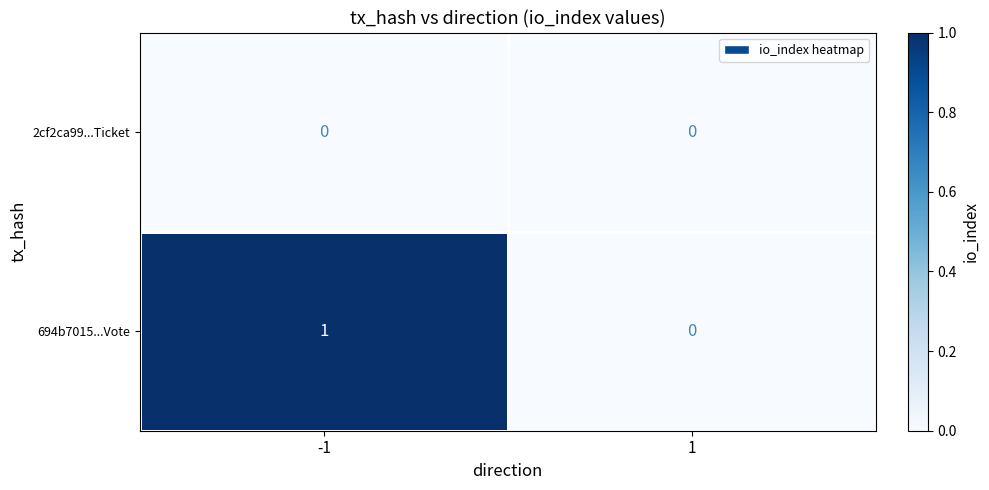

Which series has the largest total across all categories?

694b7015...Vote